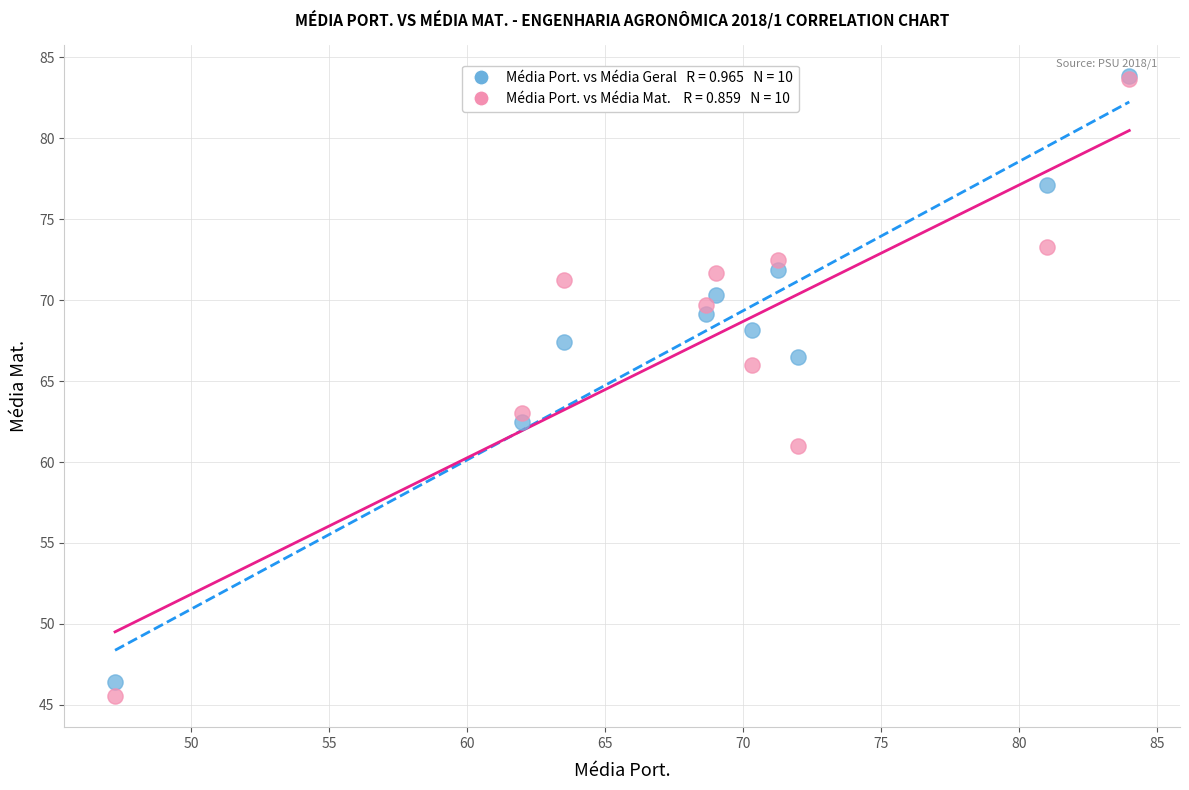

Across all series, what Y value is closest to 64?

63.0